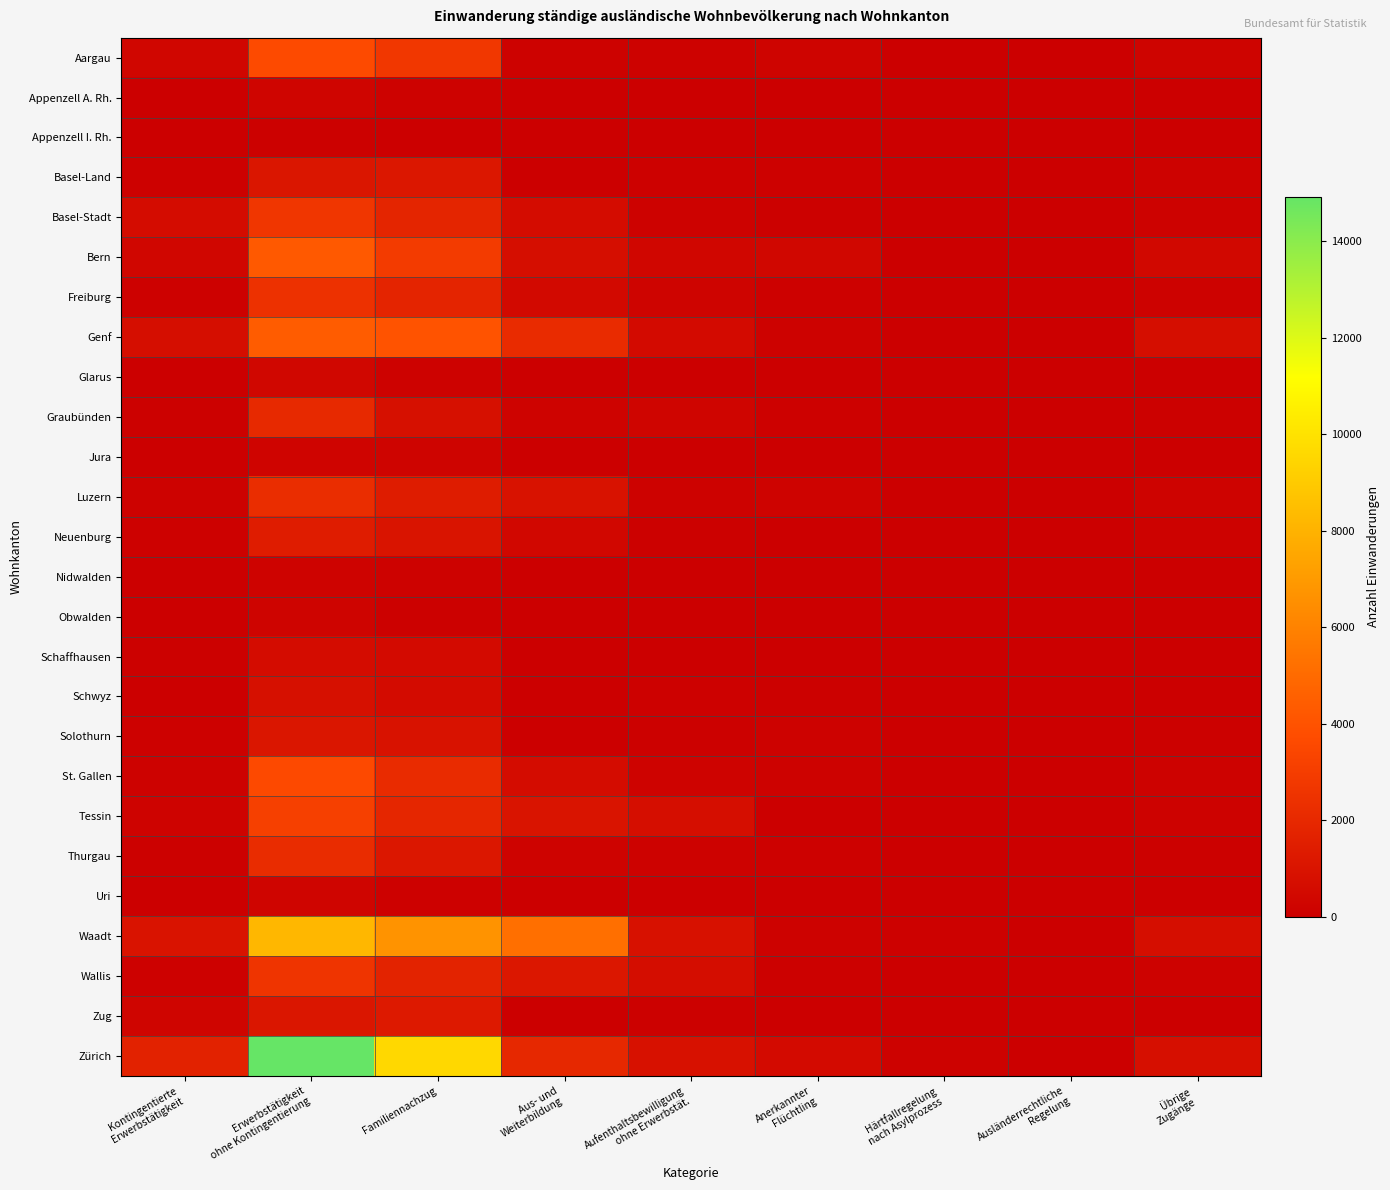

At Erwerbstätigkeit ohne Kontingentierung, list the series in order from smallest to largest.

Appenzell I. Rh., Nidwalden, Obwalden, Jura, Appenzell A. Rh., Uri, Glarus, Schaffhausen, Schwyz, Basel-Land, Zug, Solothurn, Neuenburg, Graubünden, Thurgau, Luzern, Freiburg, Wallis, Basel-Stadt, Tessin, St. Gallen, Aargau, Bern, Genf, Waadt, Zürich